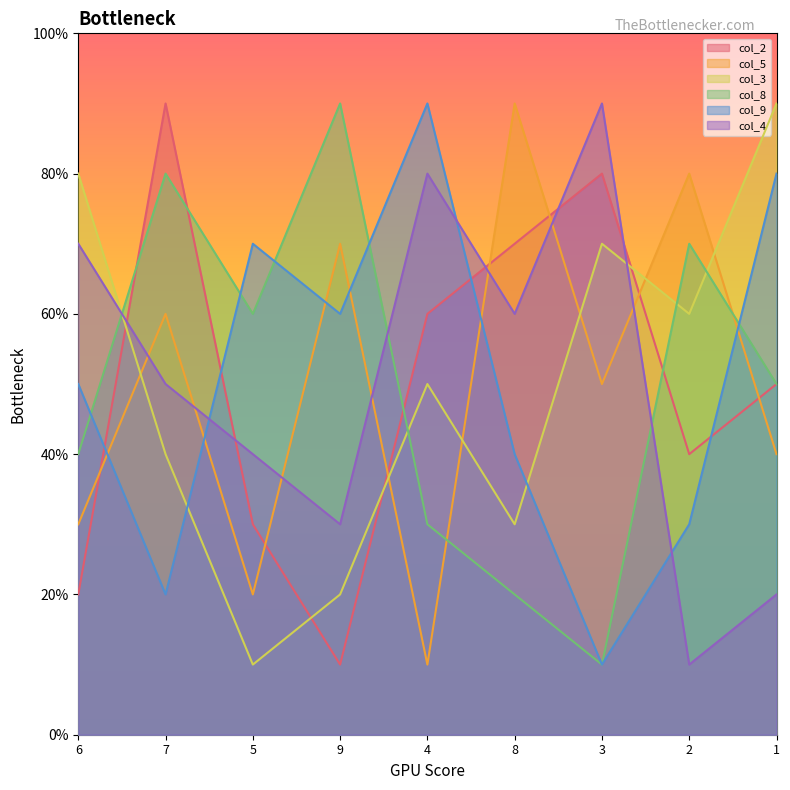

Between 8 and 3, which is larger?

3